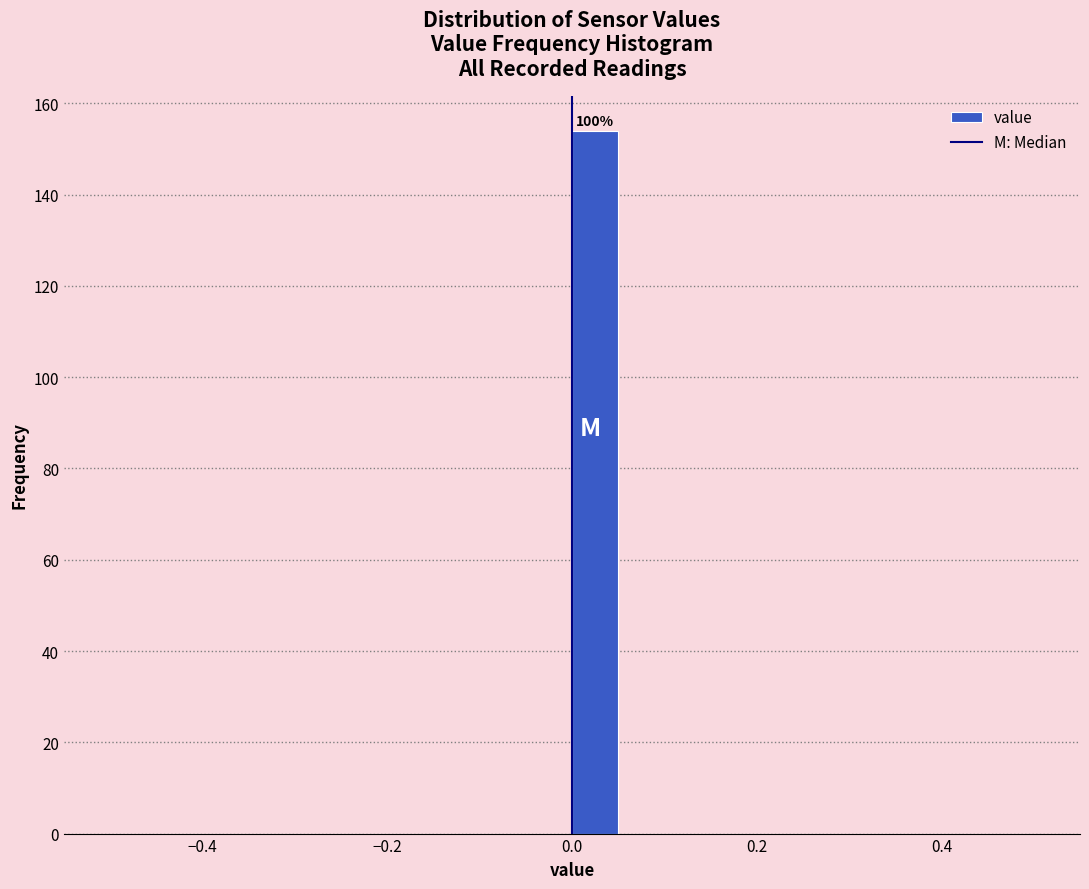

Around what value on the x-axis is the tallest bar? Give the approximate position of its centre, as read against the axis.

0.02